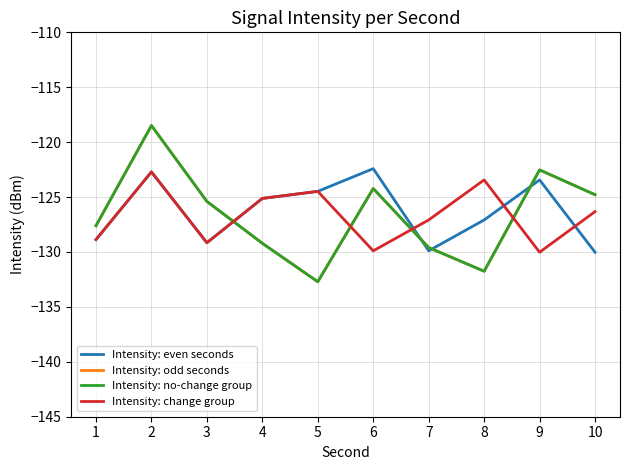

What is the sum of all Intensity: no-change group values?

-1266.3